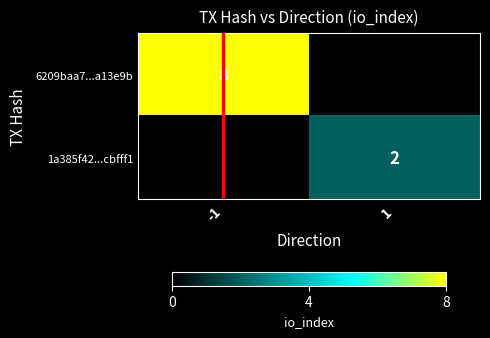

Is it true that 6209baa7...a13e9b equals 14 at -1?

False